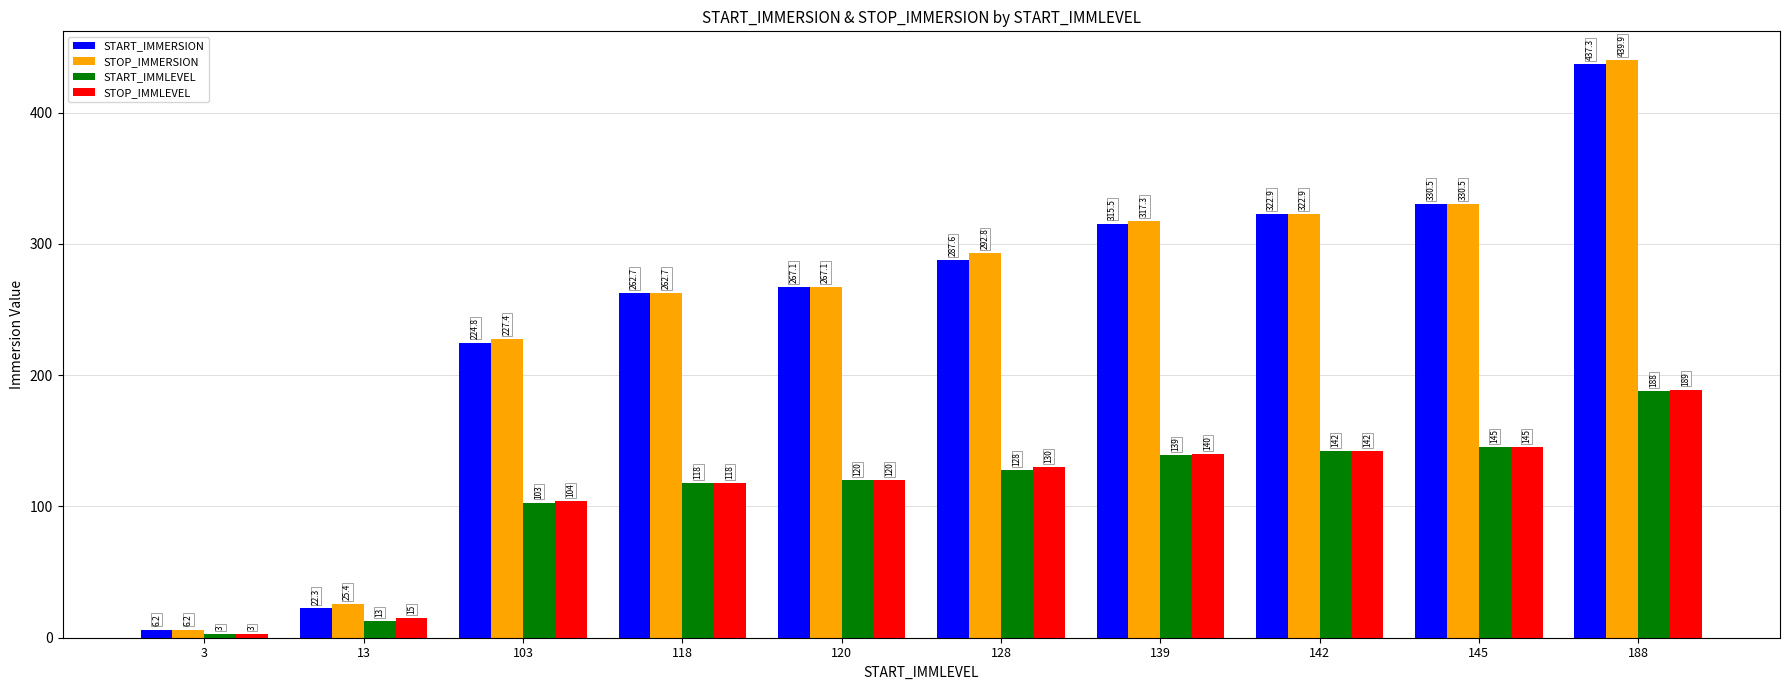

Which series has the widest spread of values?

STOP_IMMERSION